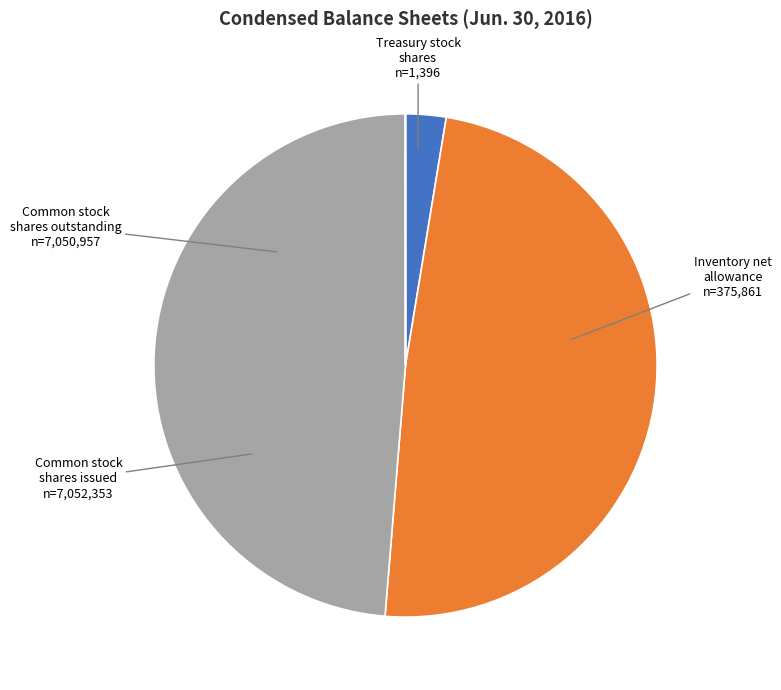

Is the sum of Common stock shares outstanding and Common stock shares issued greater than half?

Yes